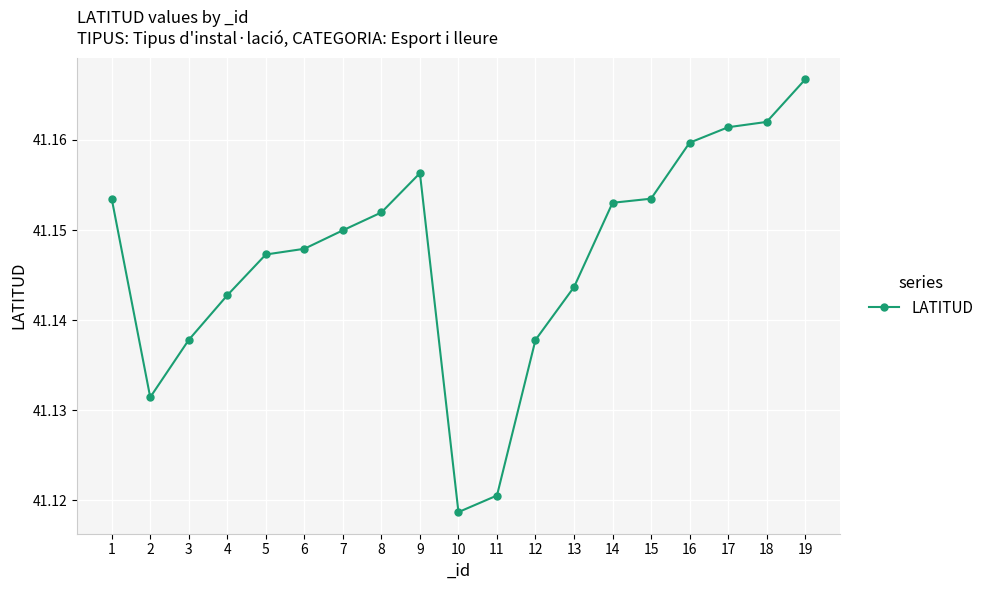

Where is the data nearest to the value 41?

10